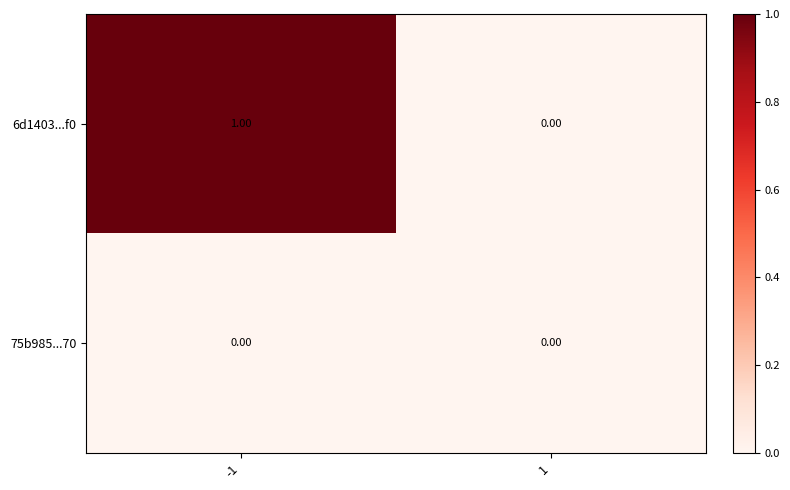

Which series has the largest range (max minus min)?

6d1403...f0